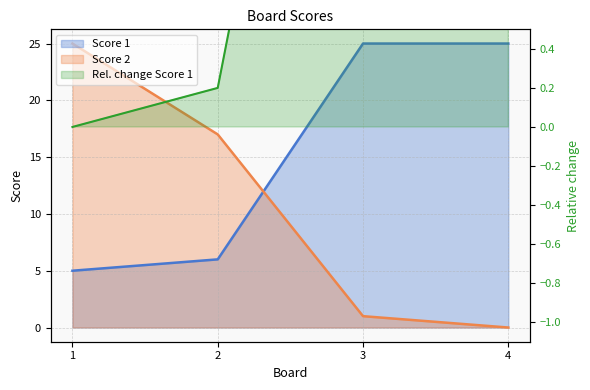

What is the spread (max minus min) of values at 2?

11